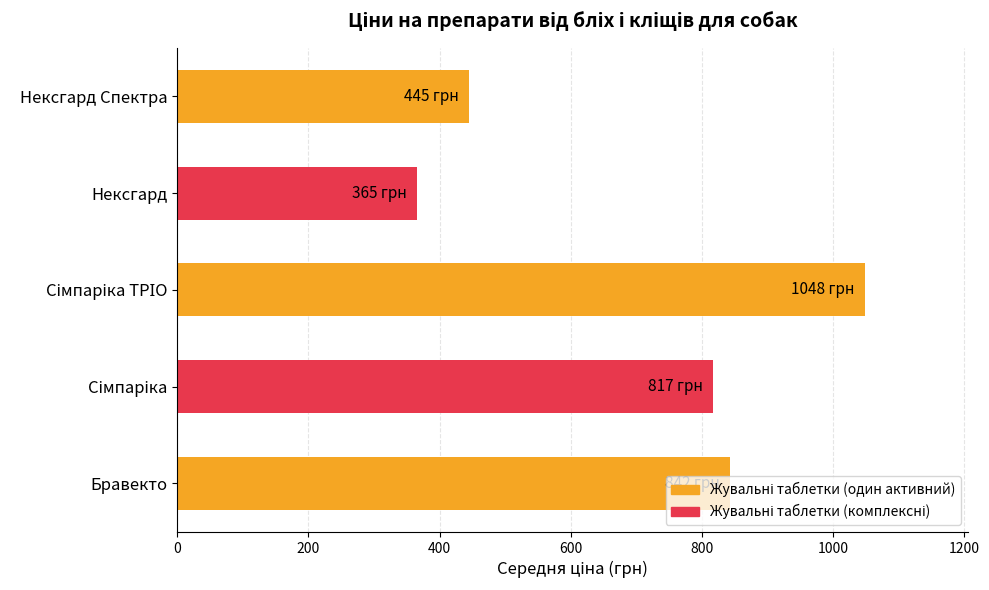

What is the sum of all values?

3517